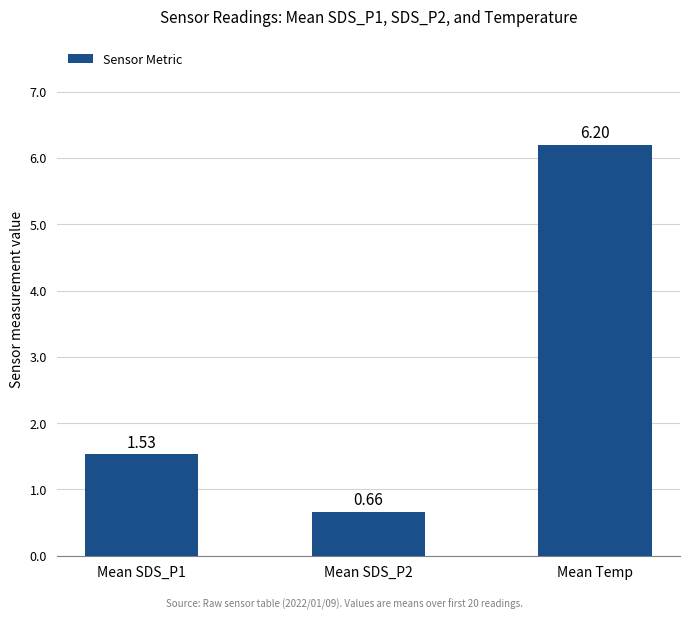

What is the value of the 3rd bar from the left?

6.2